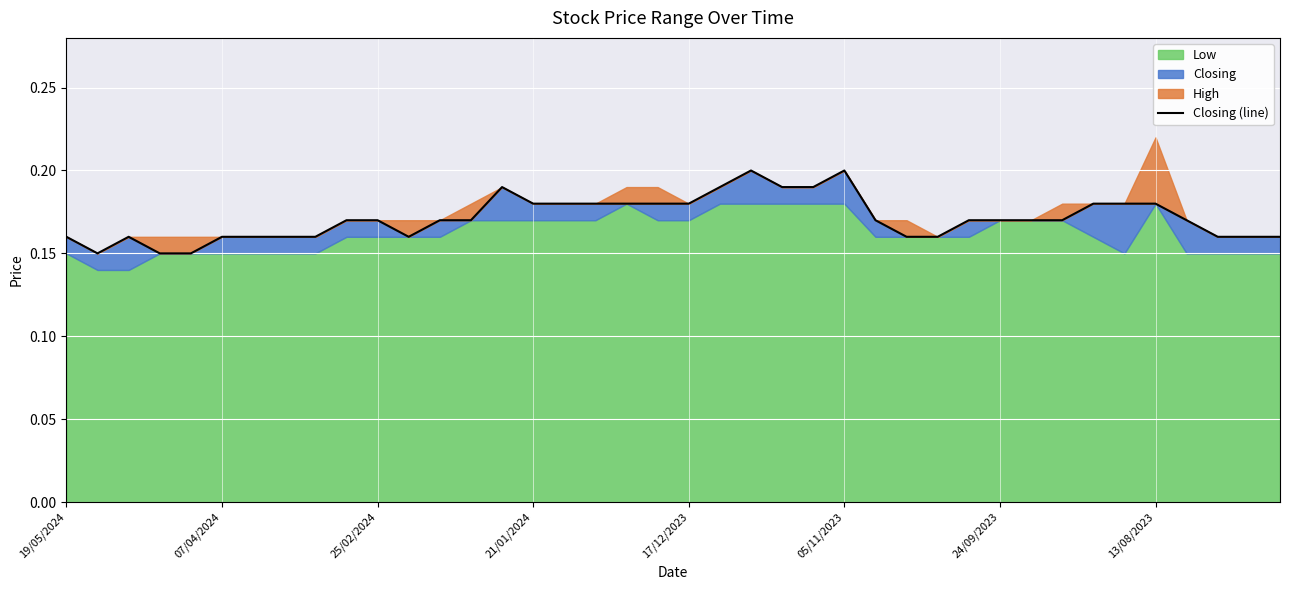

The value at 05/11/2023 is 0.3. True or false?

False